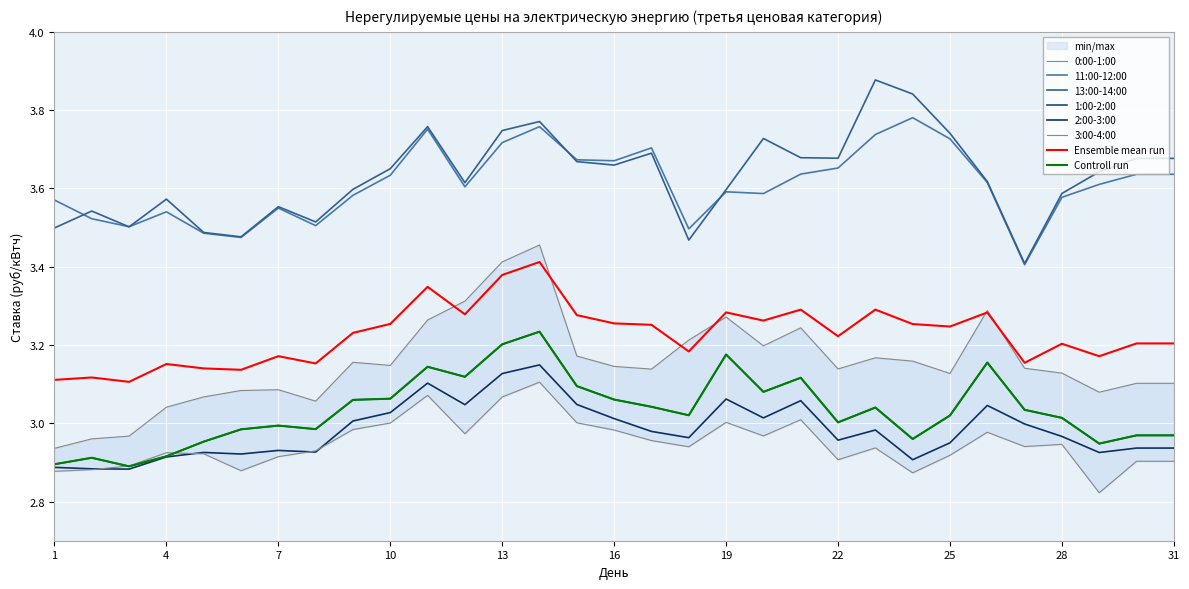

List the labels in order of 3:00-4:00 value, smallest first.

29, 24, 1, 6, 2, 3, 30, 31, 22, 7, 25, 5, 4, 8, 23, 18, 27, 28, 17, 20, 12, 26, 16, 9, 10, 15, 19, 21, 13, 11, 14